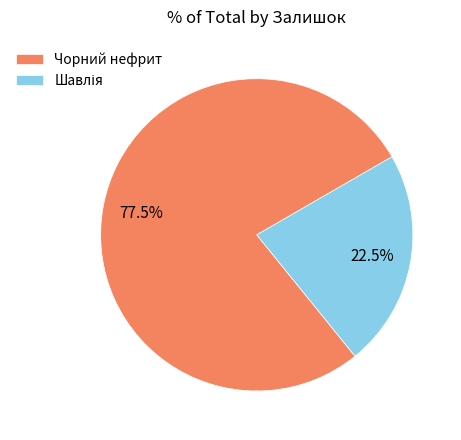

Which slice is the largest?

Чорний нефрит